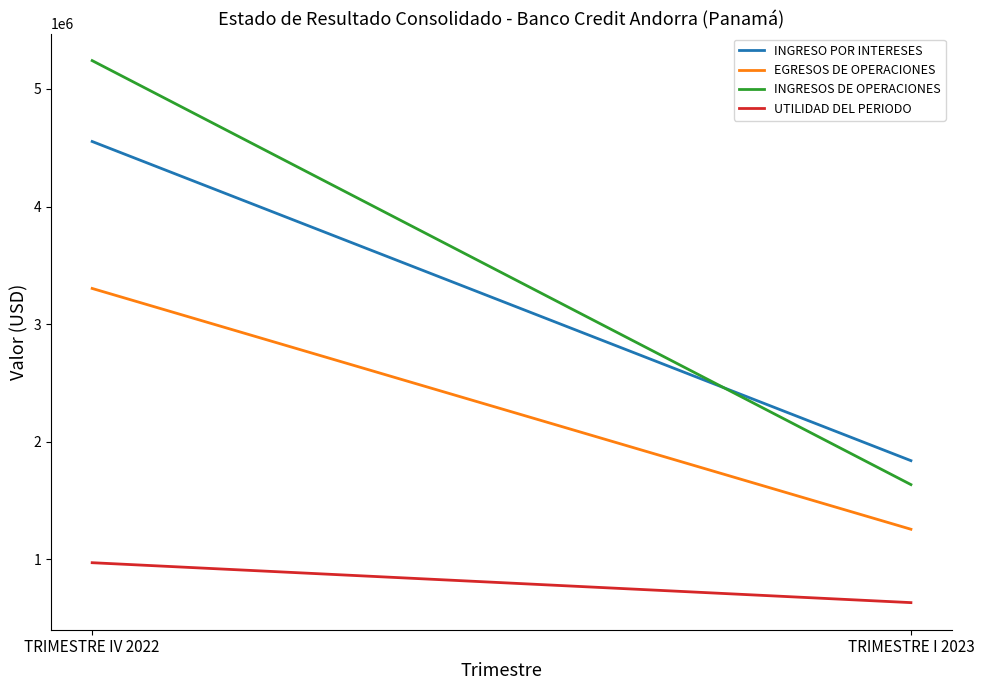

The UTILIDAD DEL PERIODO series shows 970151.0 at TRIMESTRE IV 2022. True or false?

True